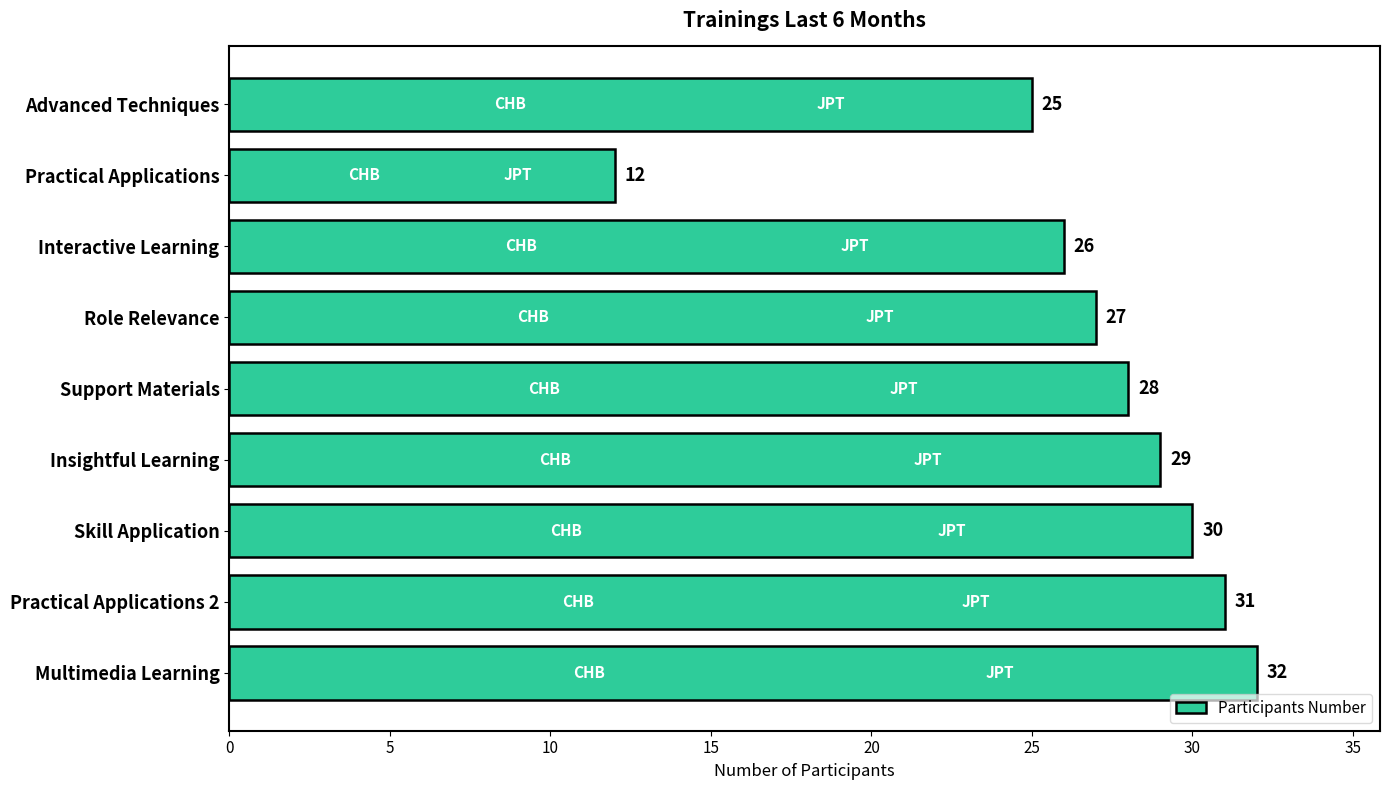

Does the chart contain stacked bars?

No